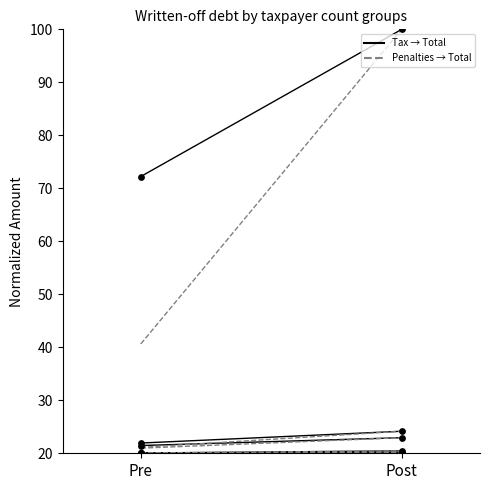

Which series has the largest total across all categories?

col_4 (Tax)